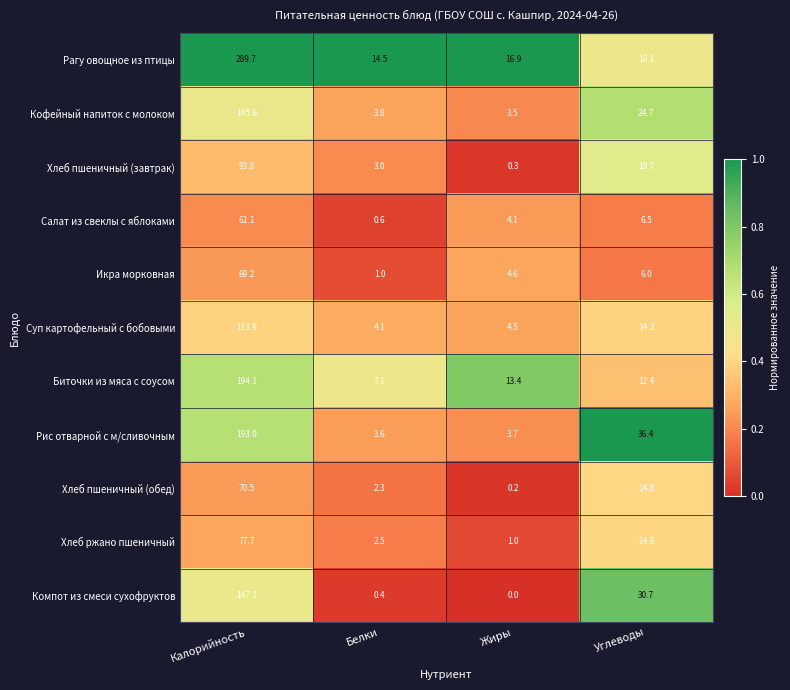

Which series has the widest spread of values?

Рагу овощное из птицы